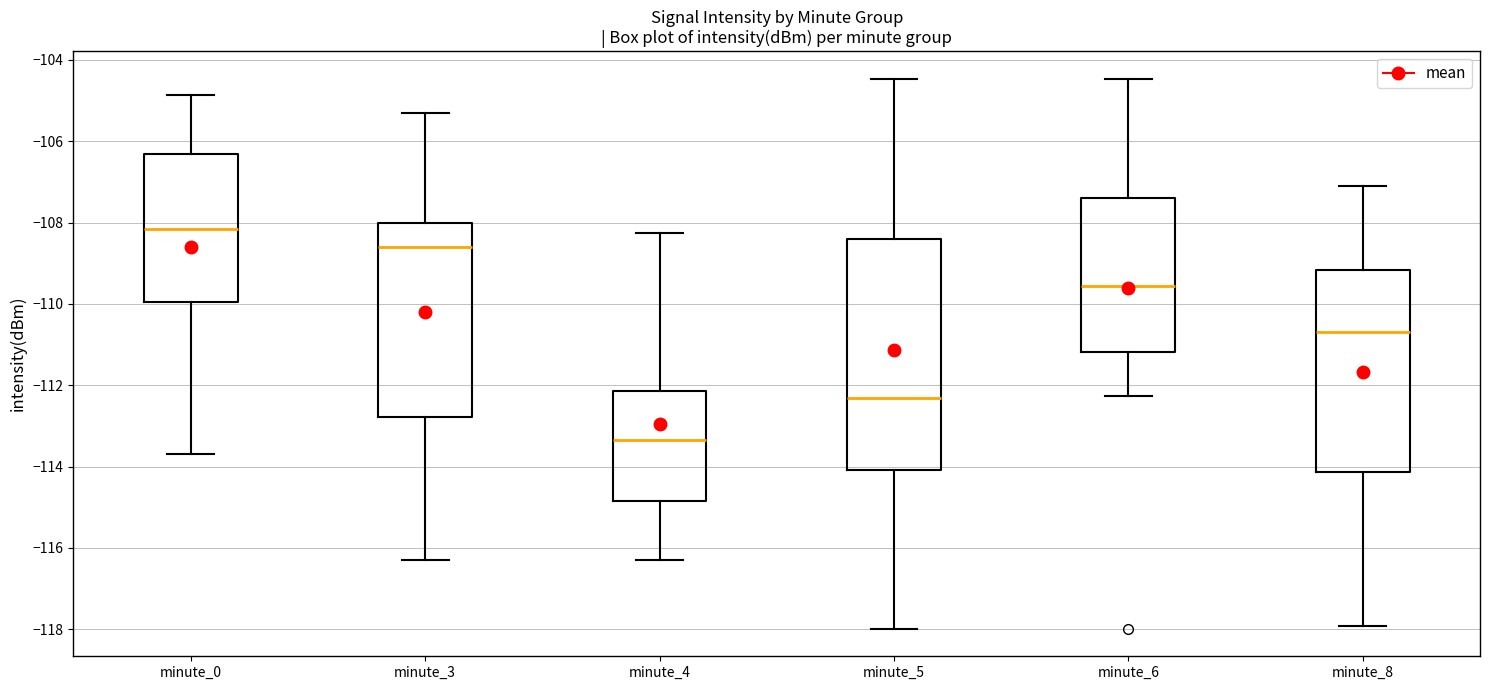

Reading left to right, transcribe this box plot: for each box, give where its median line is, the range the box spans, and where its two whiskers end, as read against the y-axis. The values are not printed on the chart, so give them approximately, as read against the axis.

minute_0: median -108.2, box -110.0 to -106.4, whiskers -113.6 to -104.8
minute_3: median -108.6, box -112.8 to -108.0, whiskers -116.4 to -105.4
minute_4: median -113.4, box -114.8 to -112.2, whiskers -116.4 to -108.2
minute_5: median -112.4, box -114.0 to -108.4, whiskers -118.0 to -104.4
minute_6: median -109.6, box -111.2 to -107.4, whiskers -112.2 to -104.4
minute_8: median -110.6, box -114.2 to -109.2, whiskers -118.0 to -107.2